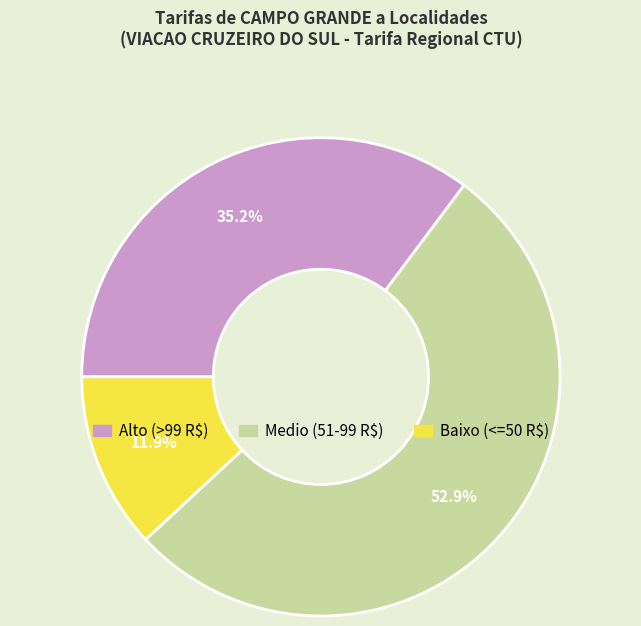

Is there any slice that represents more than half of the pie?

Yes